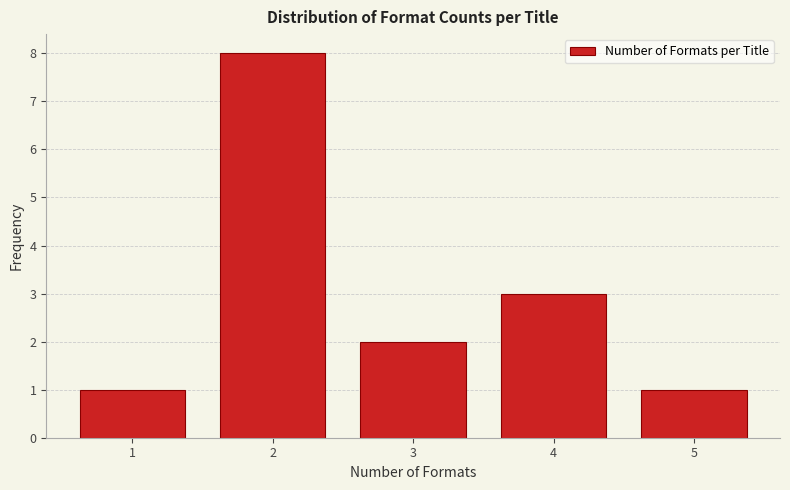

Reading left to right, extract all data points from this chart.

1=1	2=8	3=2	4=3	5=1